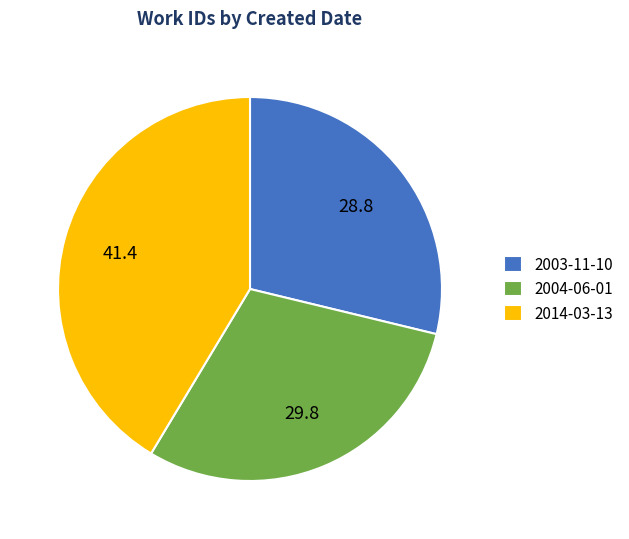

Does 2004-06-01 account for over 50% of the chart?

No